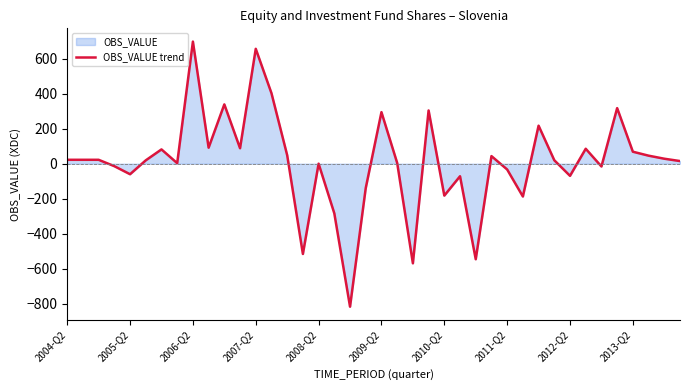

True or false: the data has more than 1 interior local peaks.

True